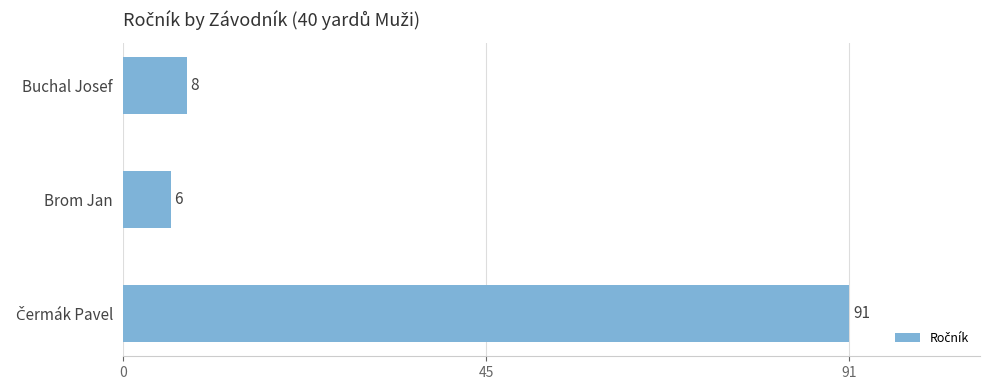

True or false: the data shows 6 at Brom Jan.

True